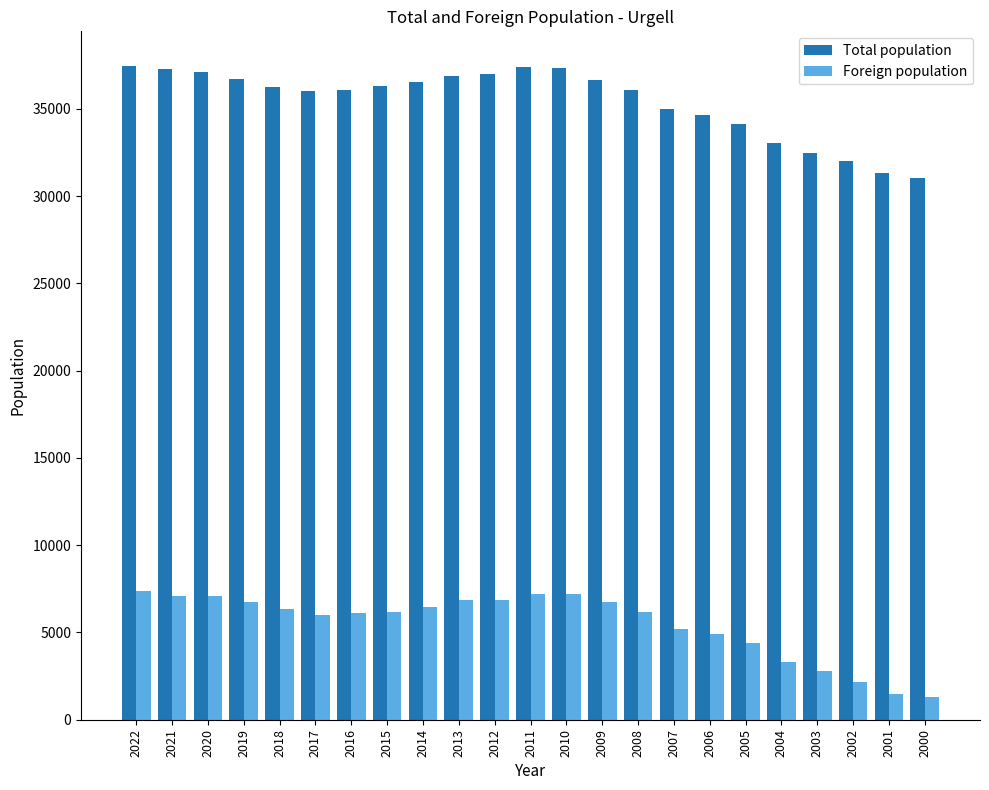

At 2021, list the series in order from largest to smallest.

Total population, Foreign population